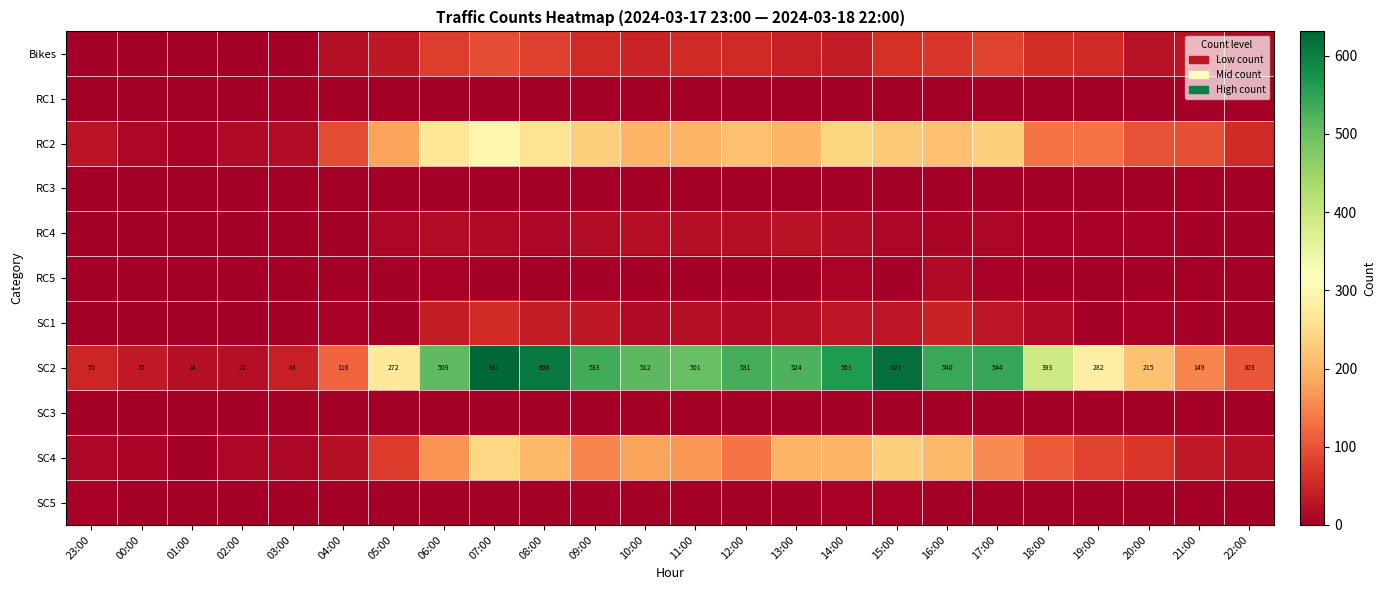

Where is SC5 nearest to the value 3?

09:00